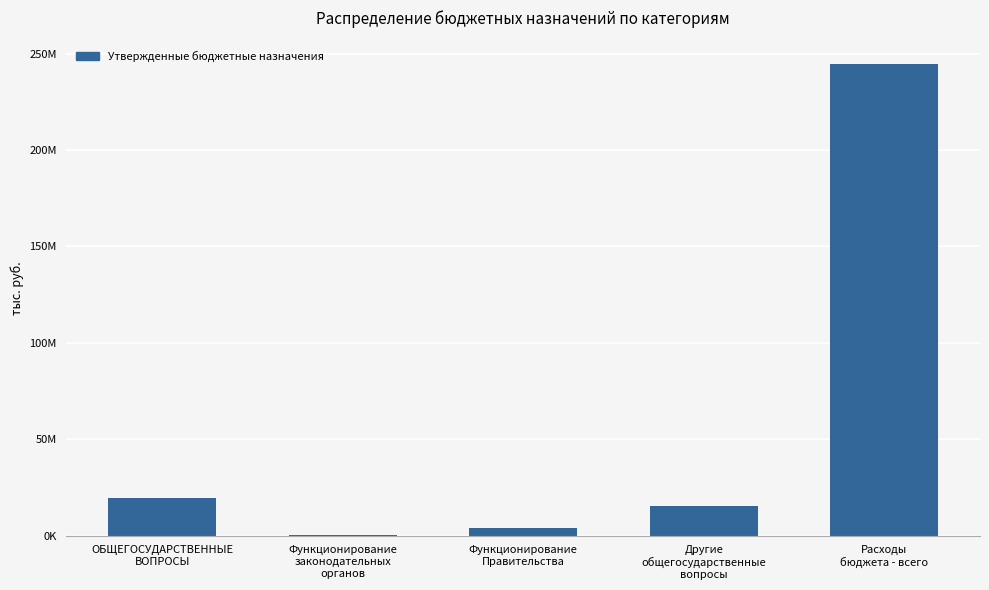

Is it true that the value at ОБЩЕГОСУДАРСТВЕННЫЕ
ВОПРОСЫ is 19496300.0?

True